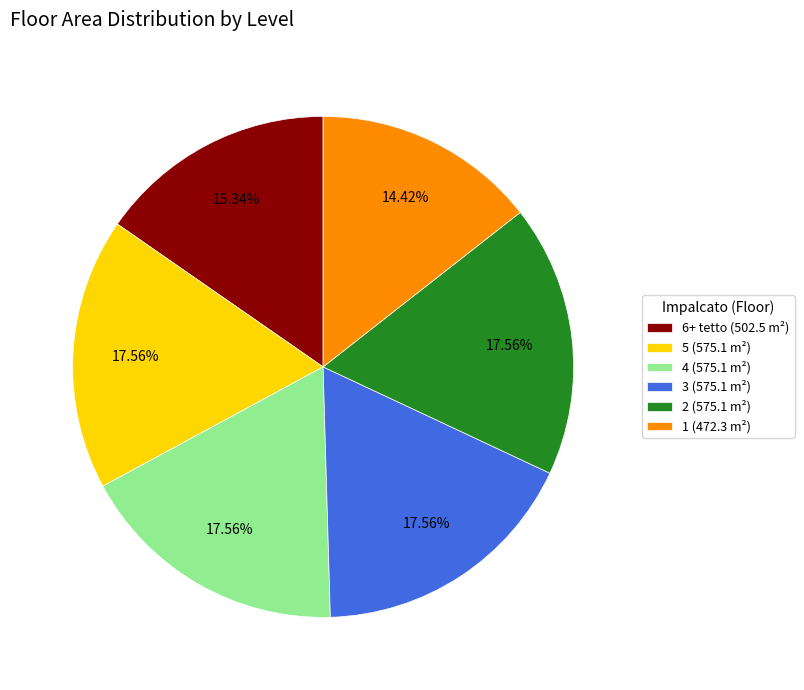

Between 1 and 2, which is larger?

2